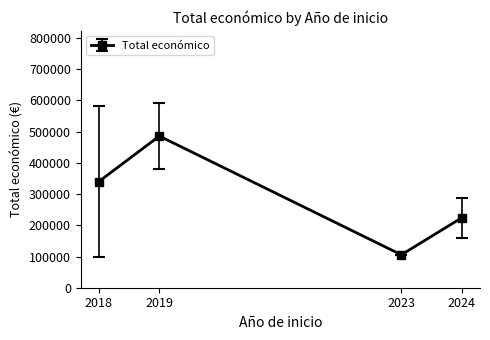

Where is the first local minimum?

2023